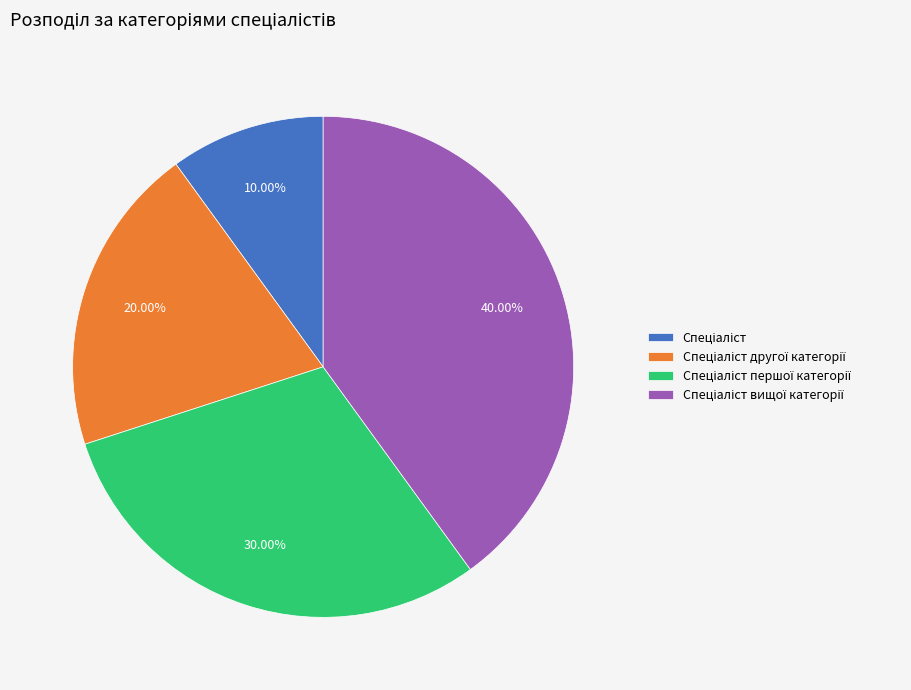

Is there a majority slice in this chart?

No